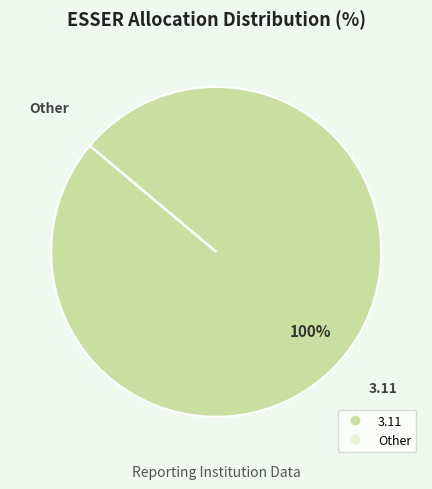

To the nearest percent, what is the difference between the largest and smallest slice percentages?

100%